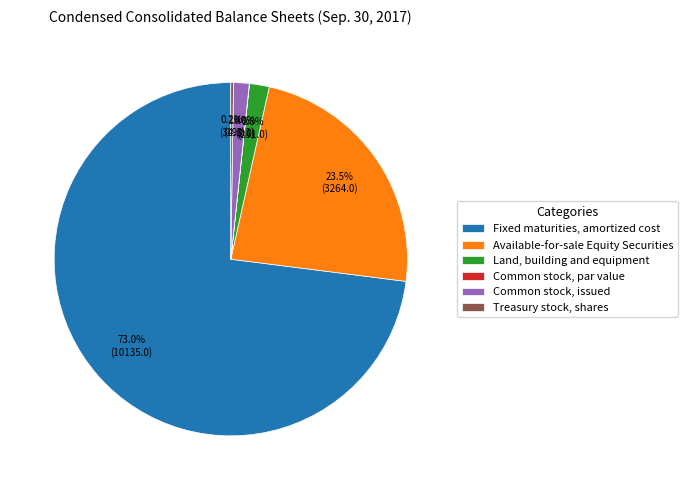

The Fixed maturities, amortized cost slice represents 68% of the pie. True or false?

False